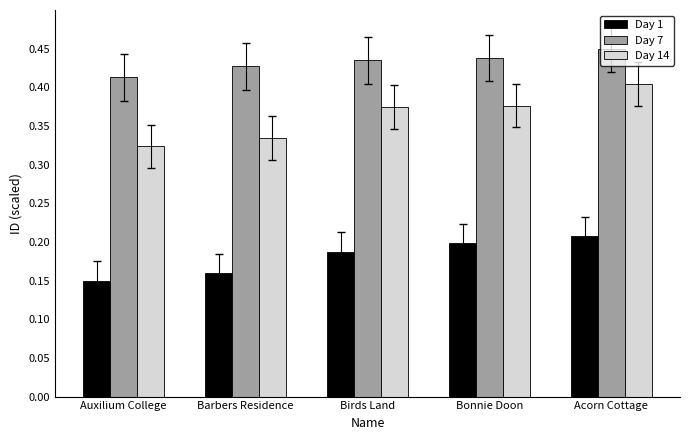

Which series has the largest range (max minus min)?

Day 14